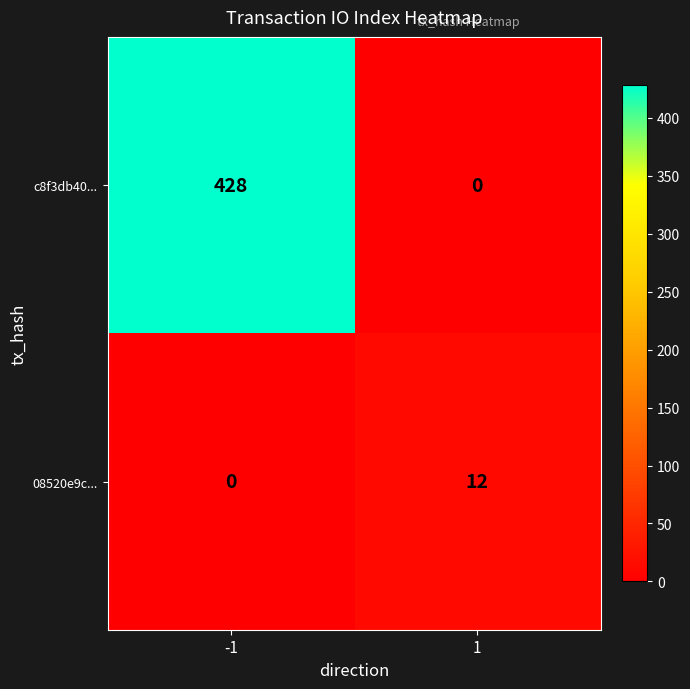

What is the average value of the c8f3db40... series?

214